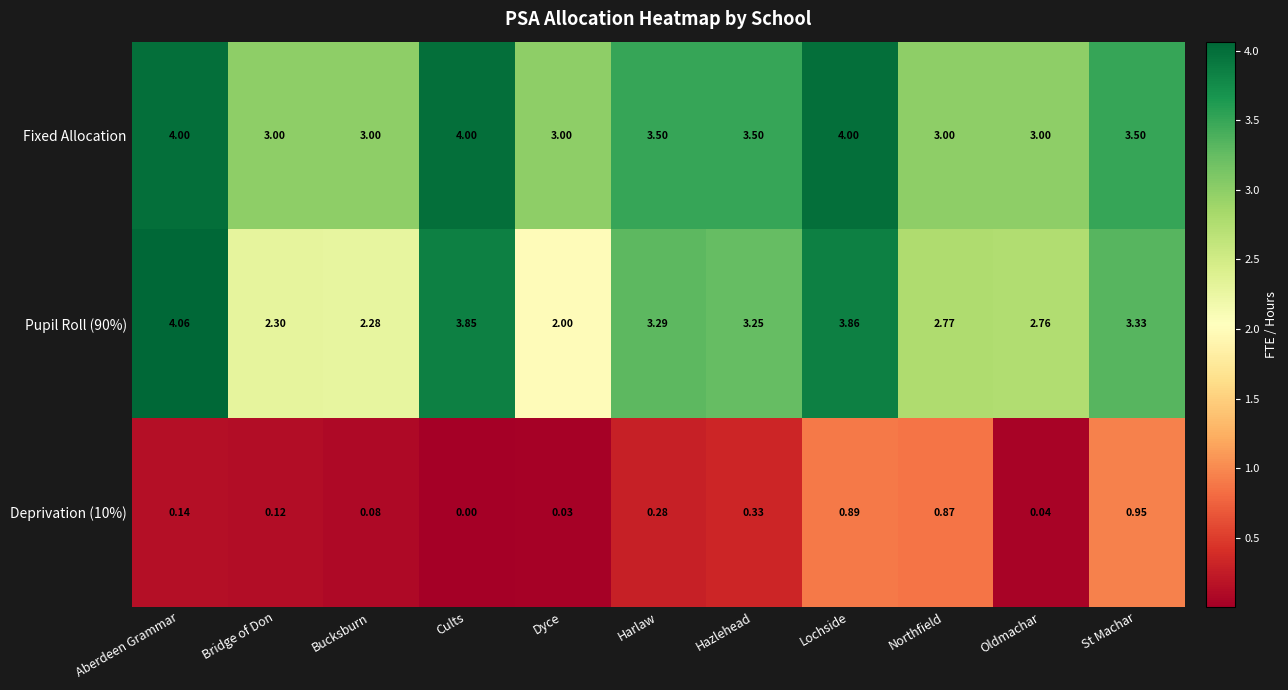

Count the number of data series in this chart.

3